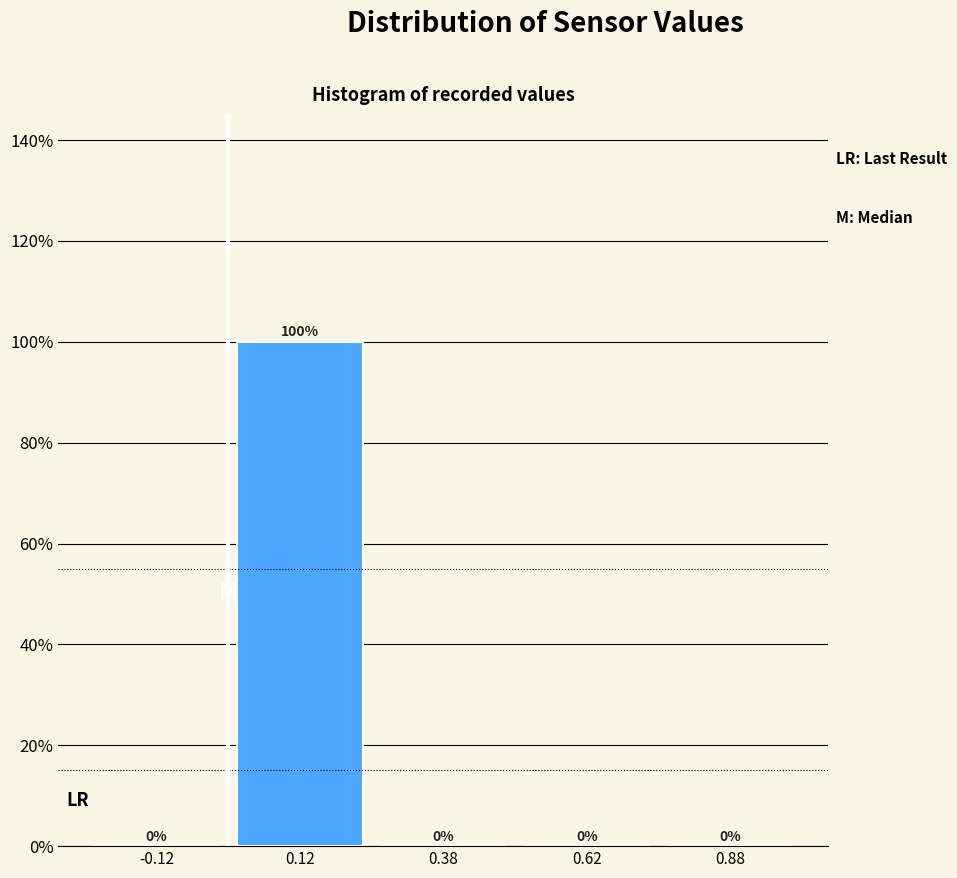

How tall is the bar that spans 0.00 to 0.25 on the x-axis?

100